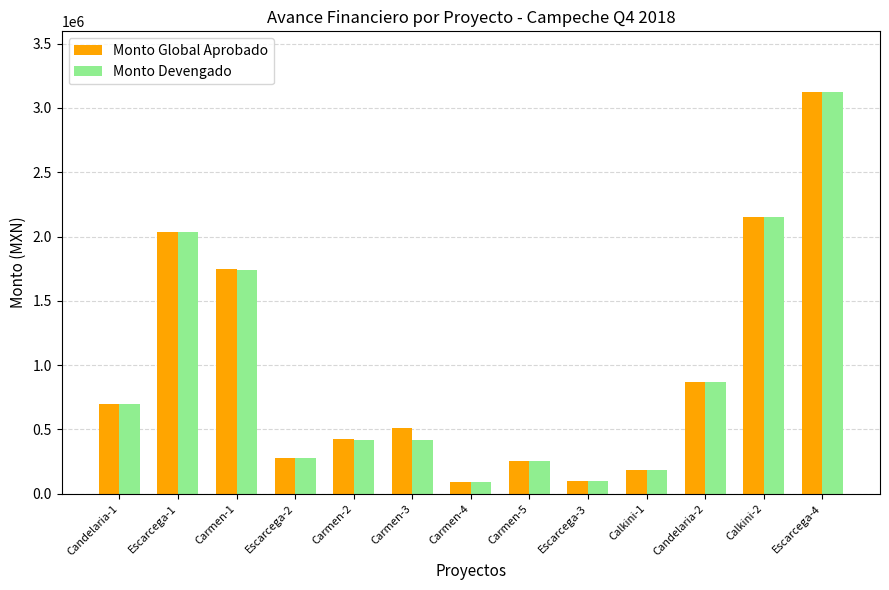

What is the difference between the Monto Global Aprobado values at Carmen-1 and Candelaria-2?

883199.8